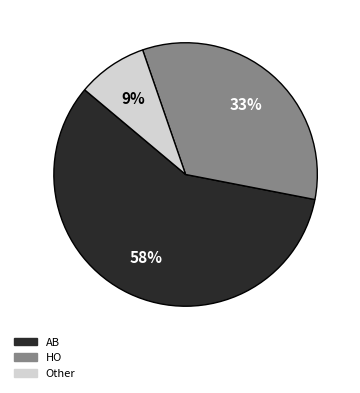

How many slices are in this pie chart?

3